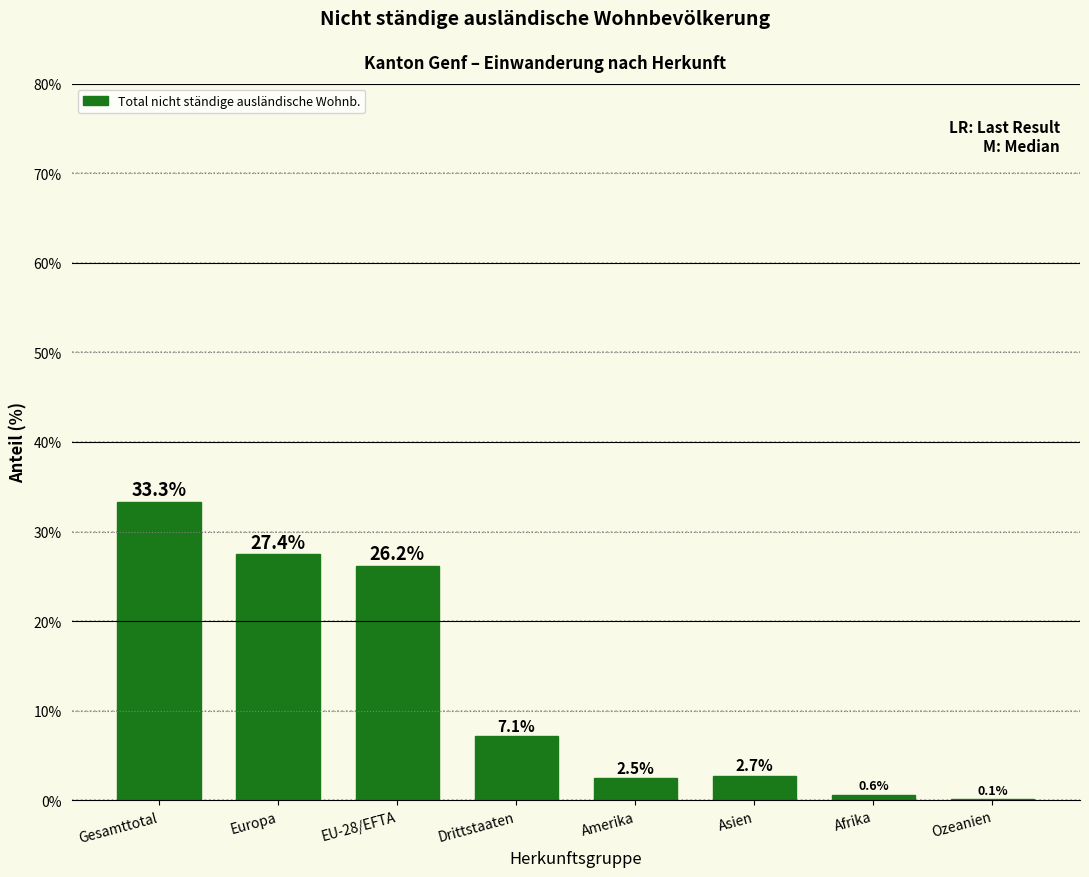

Reading left to right, list all the values displayed in this chart.

Gesamttotal=33.3	Europa=27.4	EU-28/EFTA=26.2	Drittstaaten=7.1	Amerika=2.5	Asien=2.7	Afrika=0.6	Ozeanien=0.1